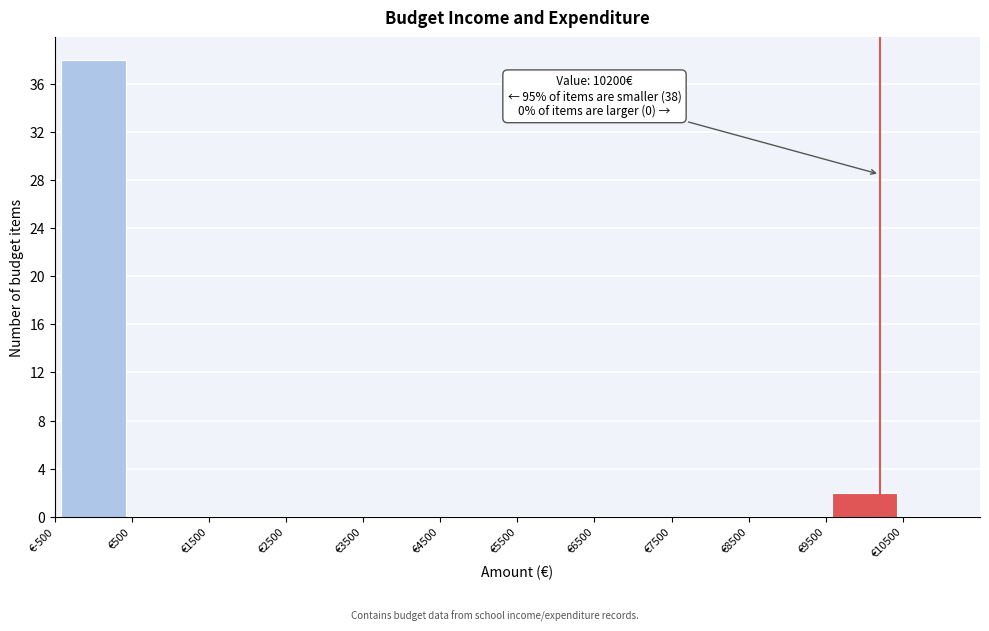

Over which range of the x-axis is the bar tallest?

-500 to 500